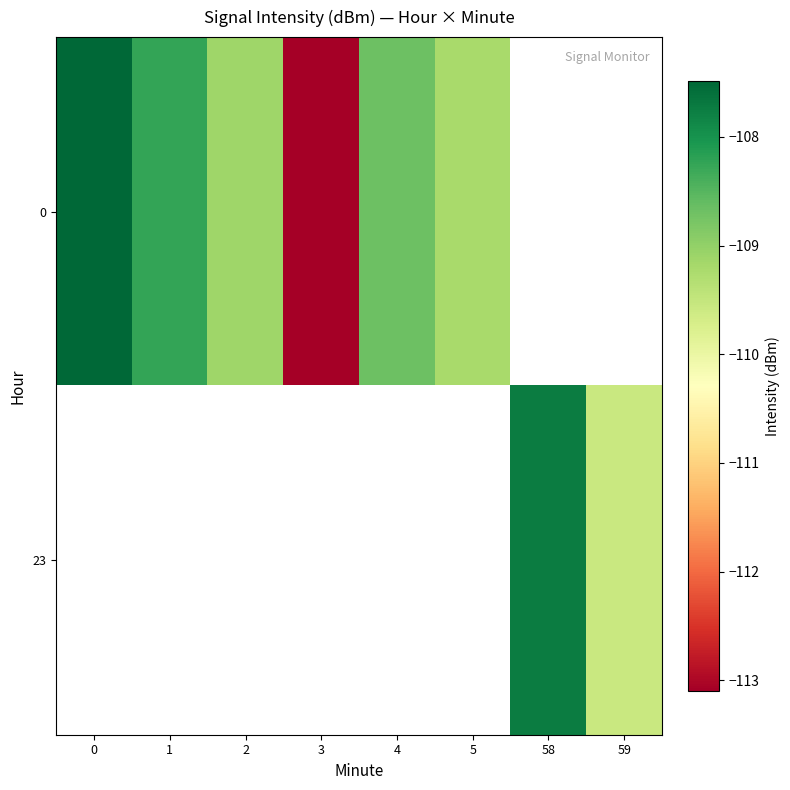

The 0 series shows -113.1 at 3. True or false?

True